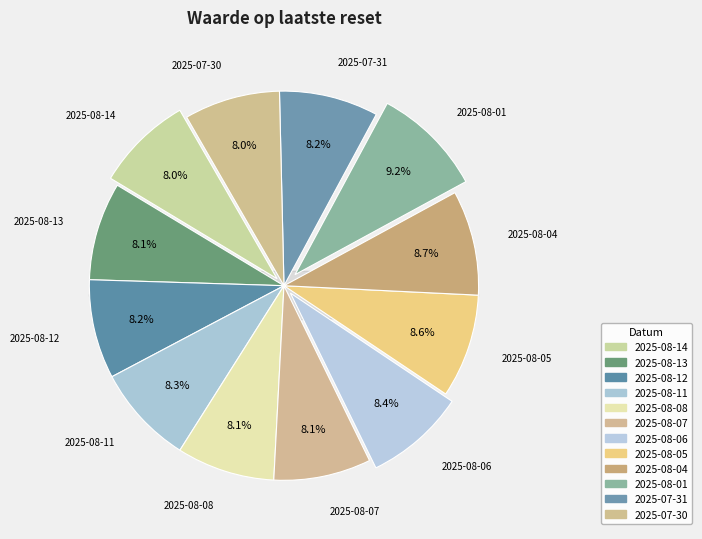

Is there any slice that represents more than half of the pie?

No